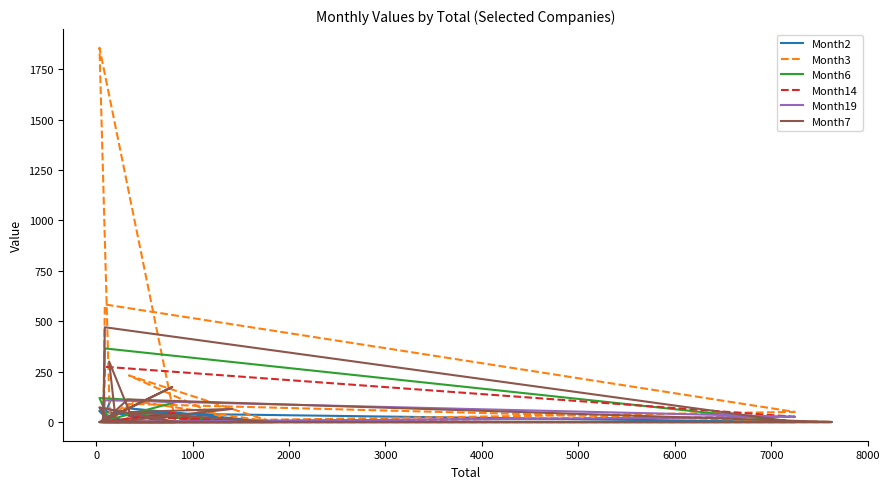

How many times do Month19 and Month2 cross each other?

2